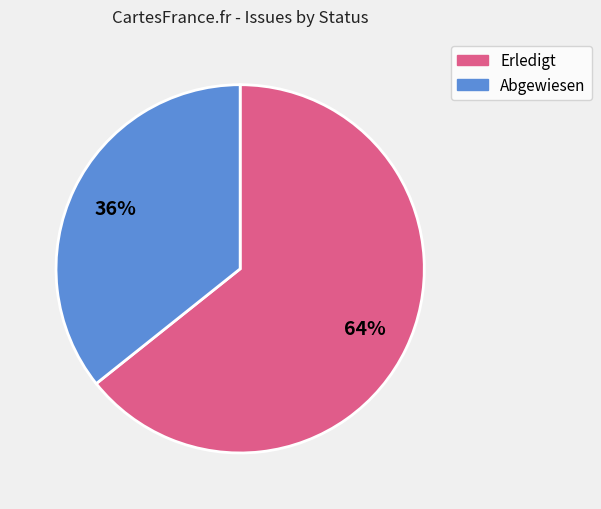

Which category accounts for the majority?

Erledigt